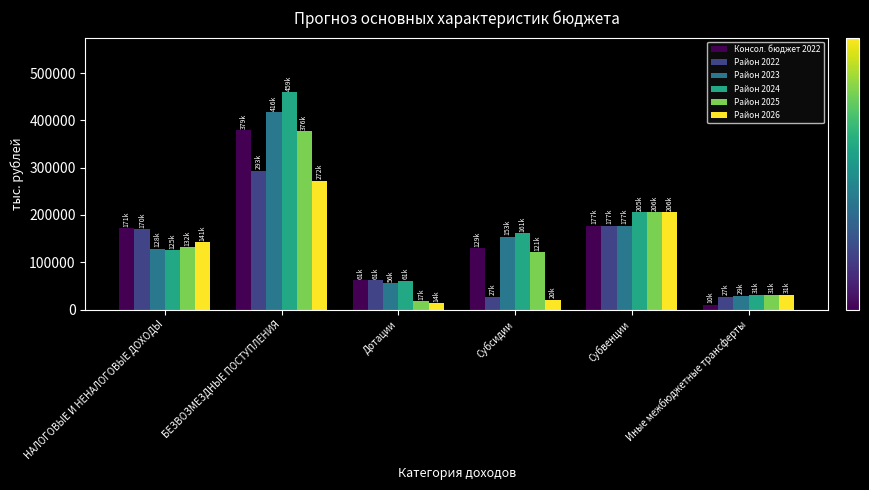

What is the label of the 4th bar from the left?

Субсидии